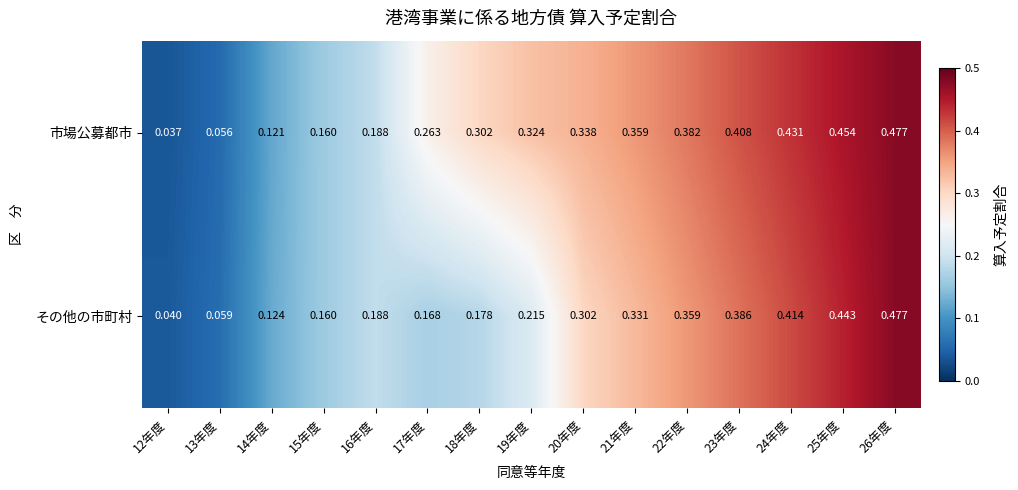

At which category is the sum across all series the highest?

26年度